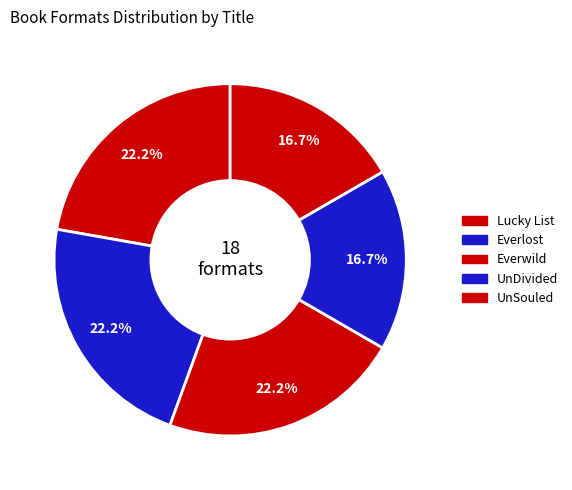

Does any single category account for the majority?

No